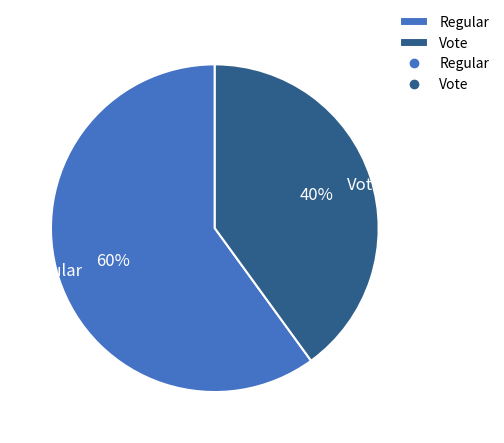

Combined, do Vote and Regular account for over 50%?

Yes